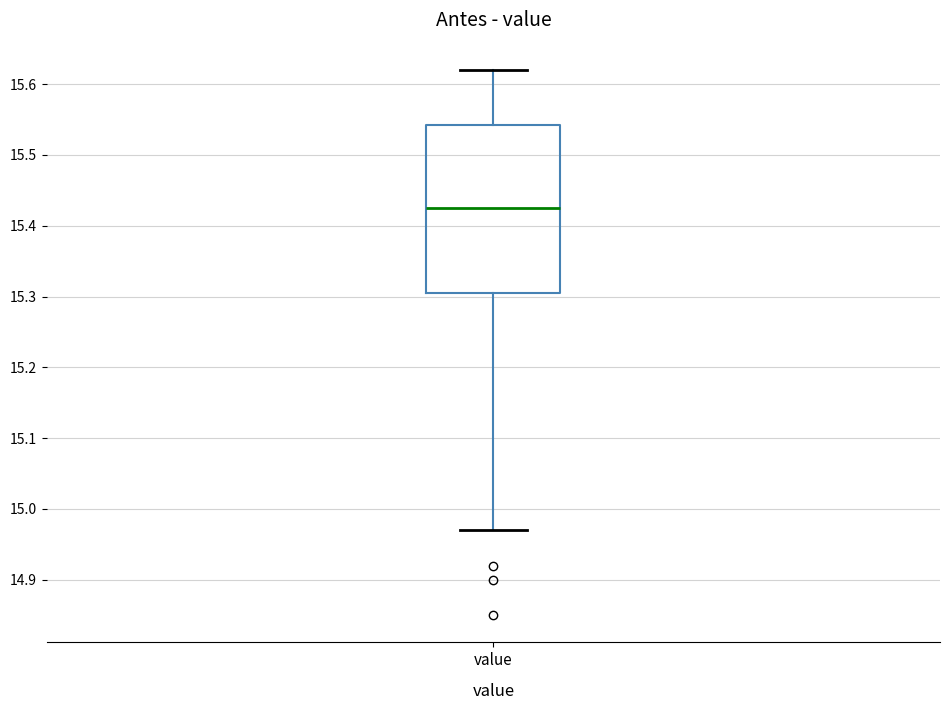

Read this box plot against the y-axis: the position of the median line, the range covered by the box, and the ends of both whiskers. The values are not printed on the chart, so give them approximately, as read against the axis.

median 15.43, box 15.31 to 15.54, whiskers 14.97 to 15.62